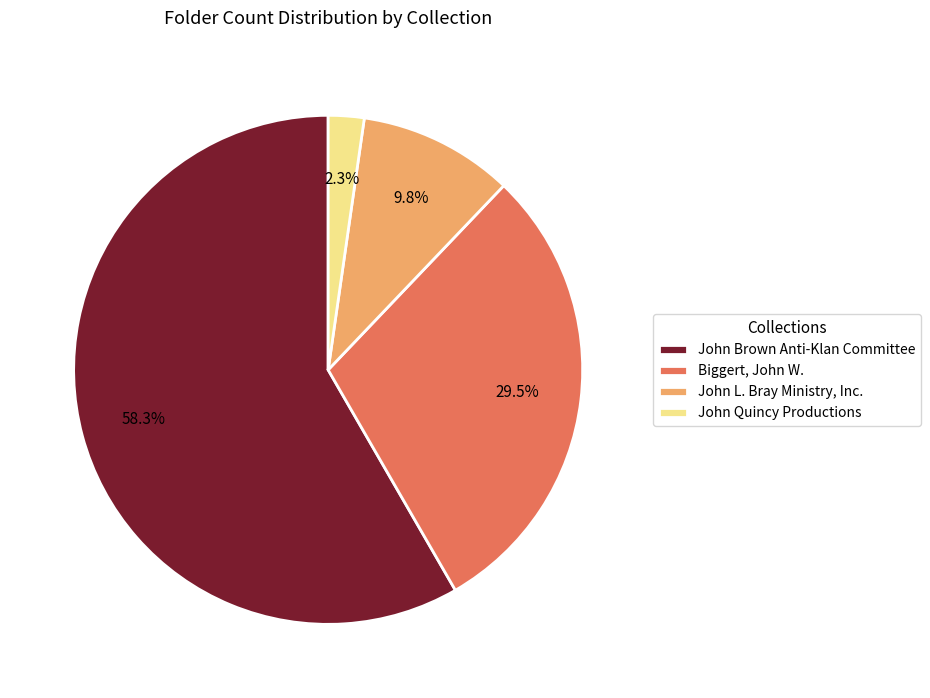

What percentage is the John L. Bray Ministry, Inc. slice, to the nearest percent?

10%